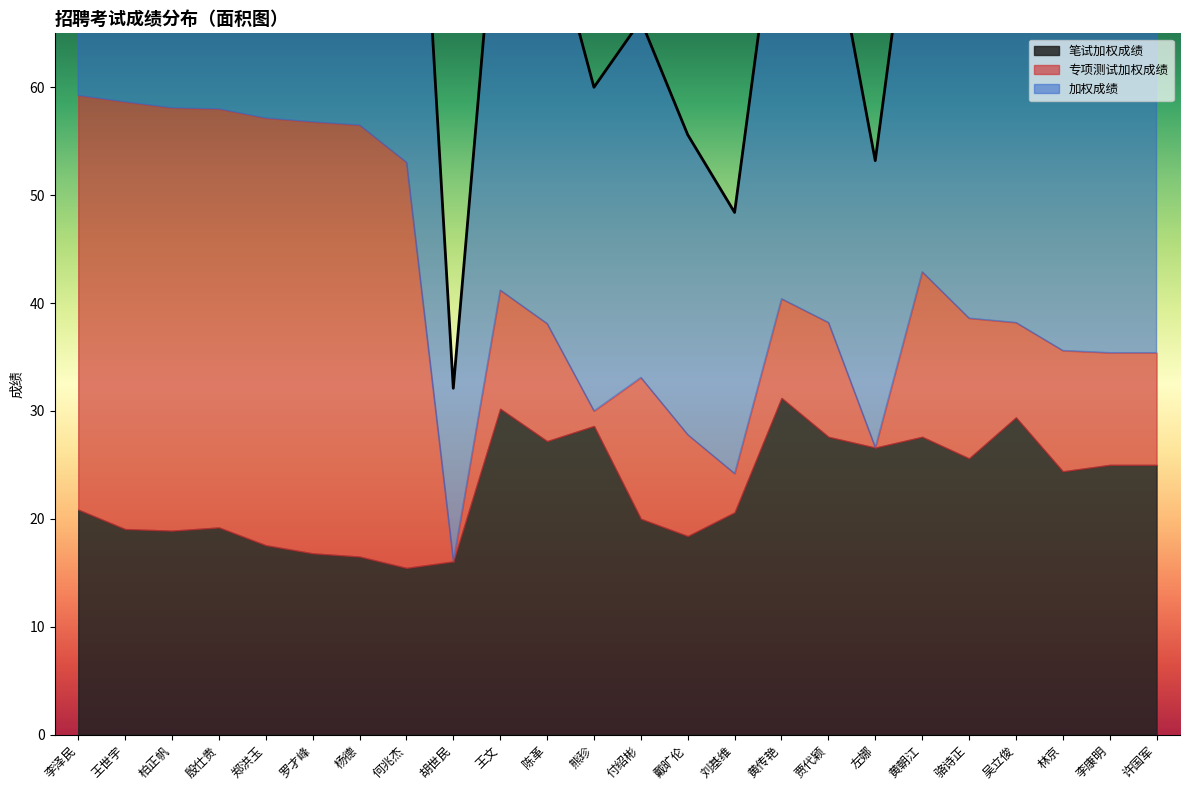

What is the spread (max minus min) of values at 杨德?

40.0